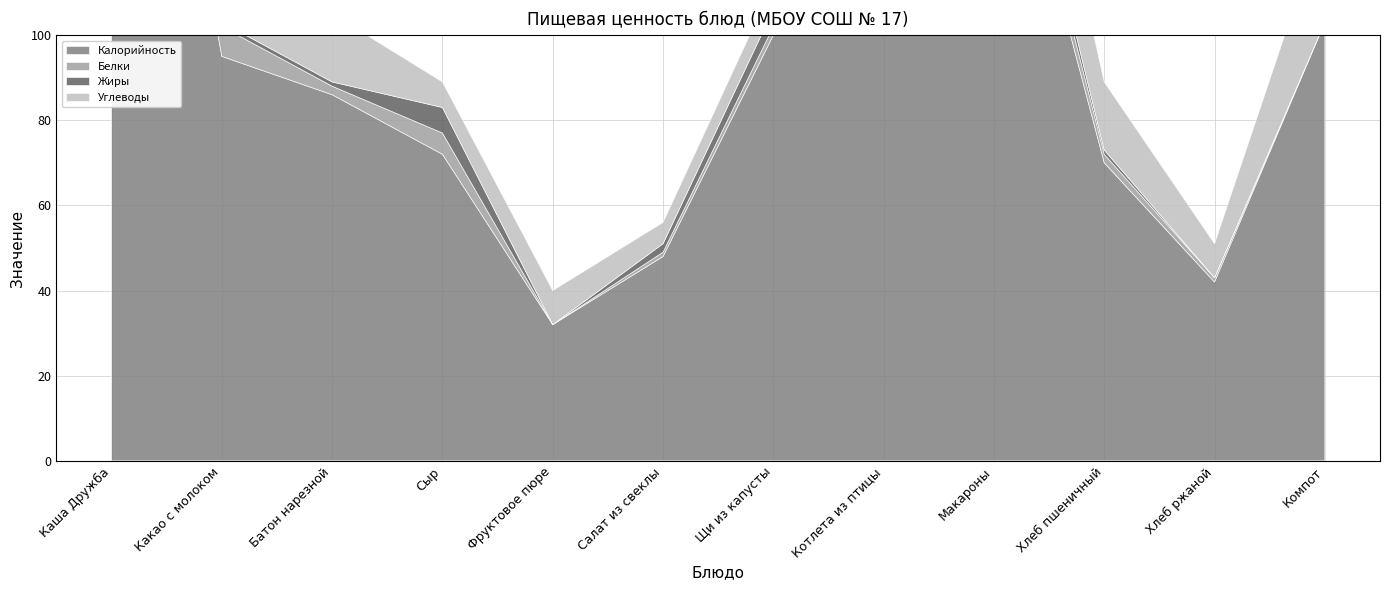

How many data points in Калорийность are above 95?

5